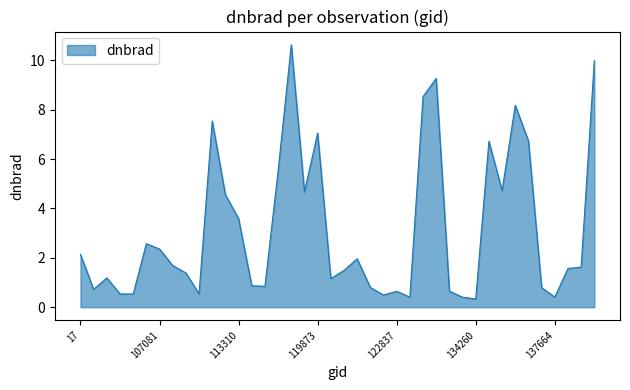

What is the difference between the maximum and minimum values?

10.3